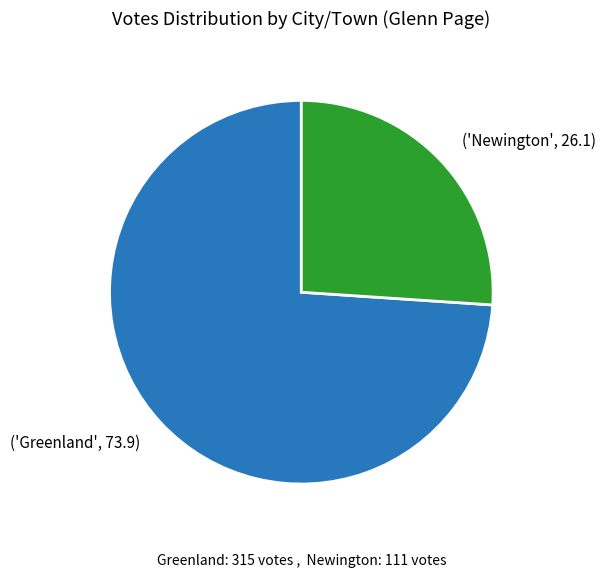

Is there any slice that represents more than half of the pie?

Yes